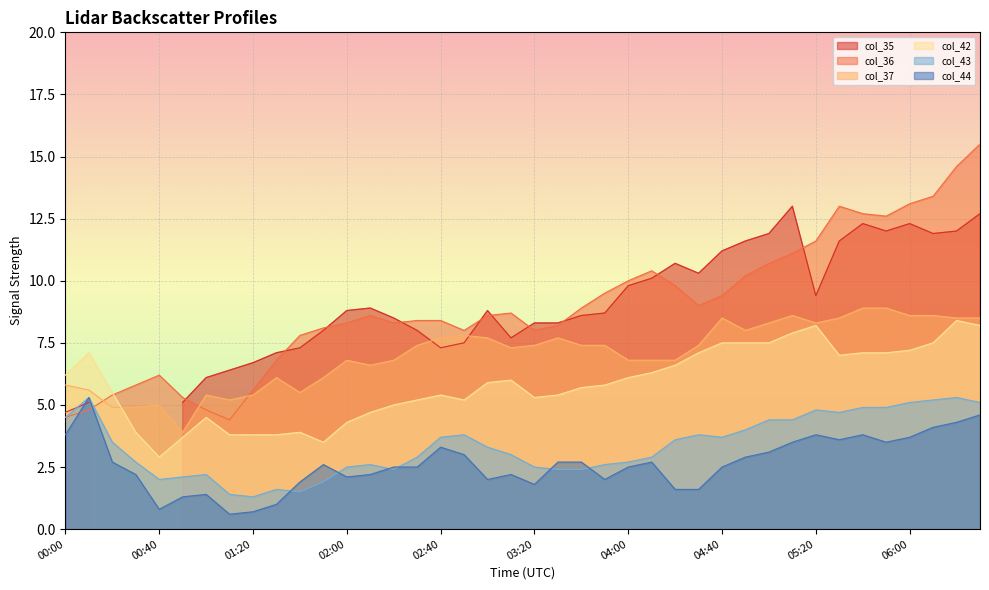

True or false: col_42 and col_43 intersect in this chart.

False